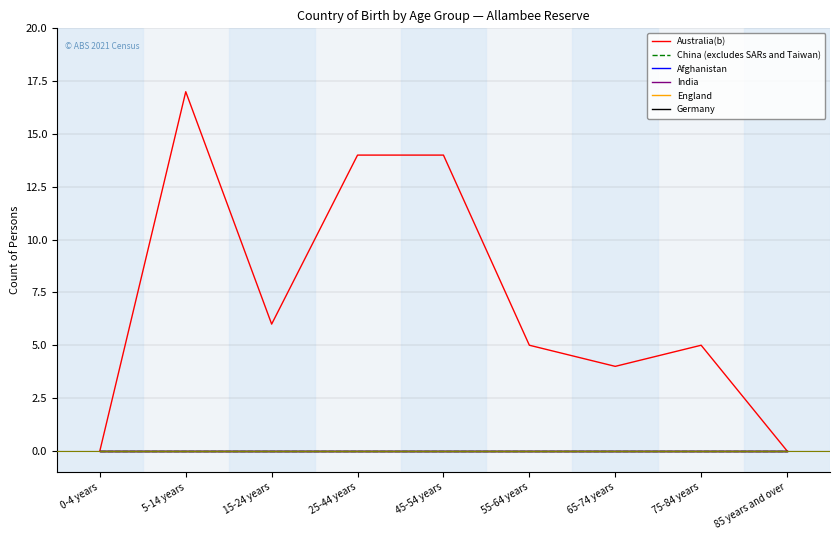

What is the total value across all series at 5-14 years?

17